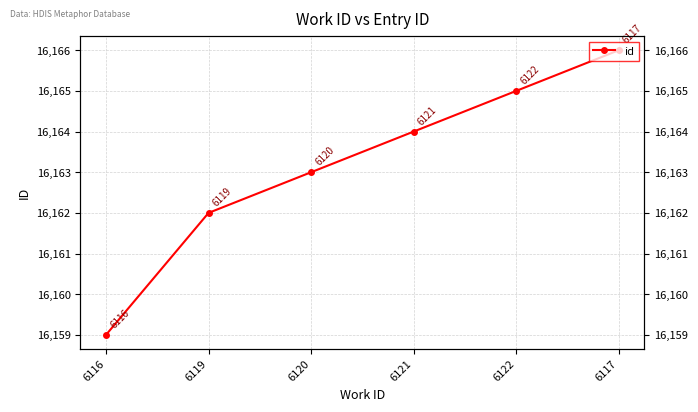

List the labels in order of value, smallest first.

6116, 6119, 6120, 6121, 6122, 6117